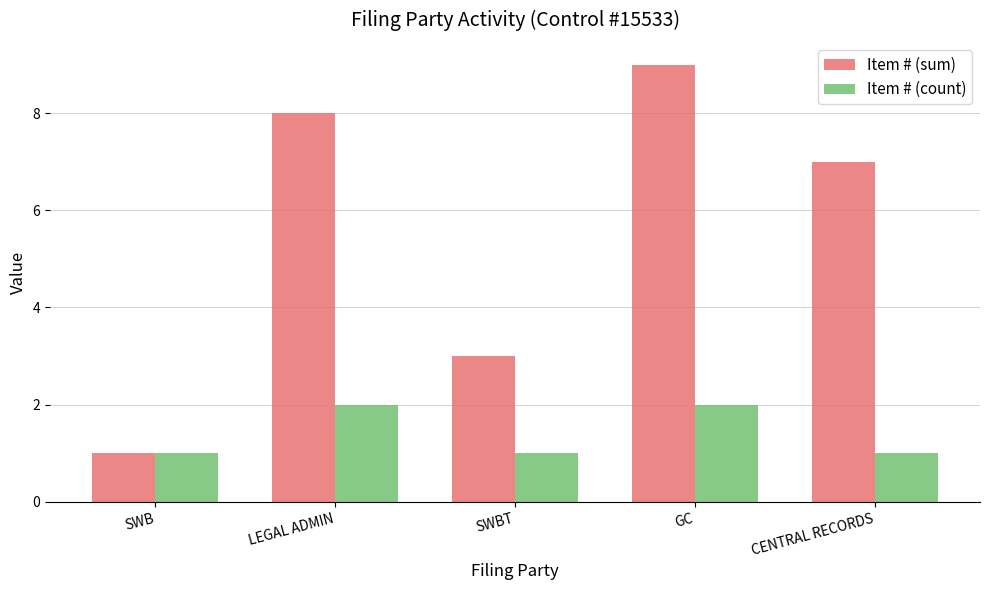

What are all the series names shown in the legend?

Item # (sum), Item # (count)